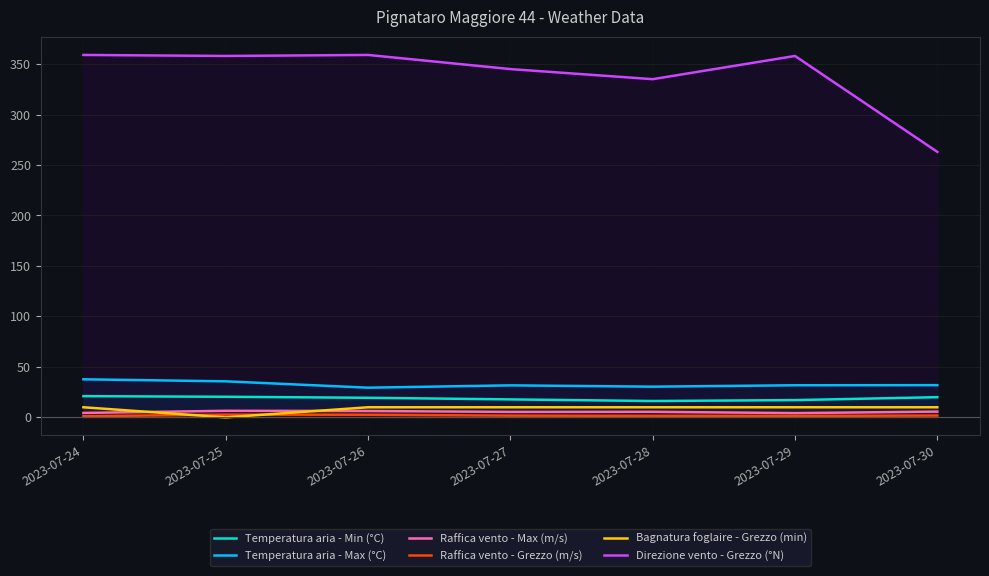

At which category is the sum across all series the highest?

2023-07-24